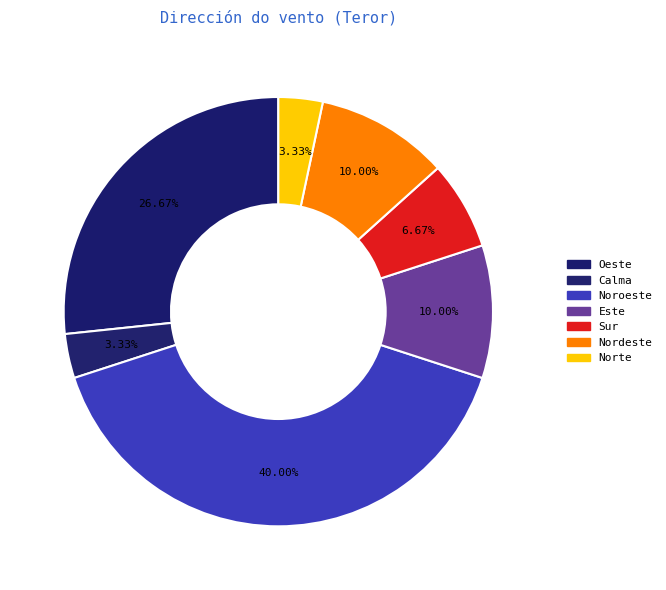

How many slices are in this pie chart?

7